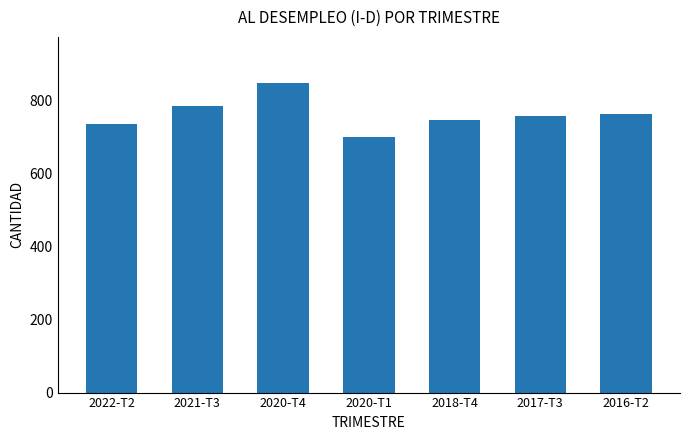

Which has a higher value, 2020-T4 or 2020-T1?

2020-T4